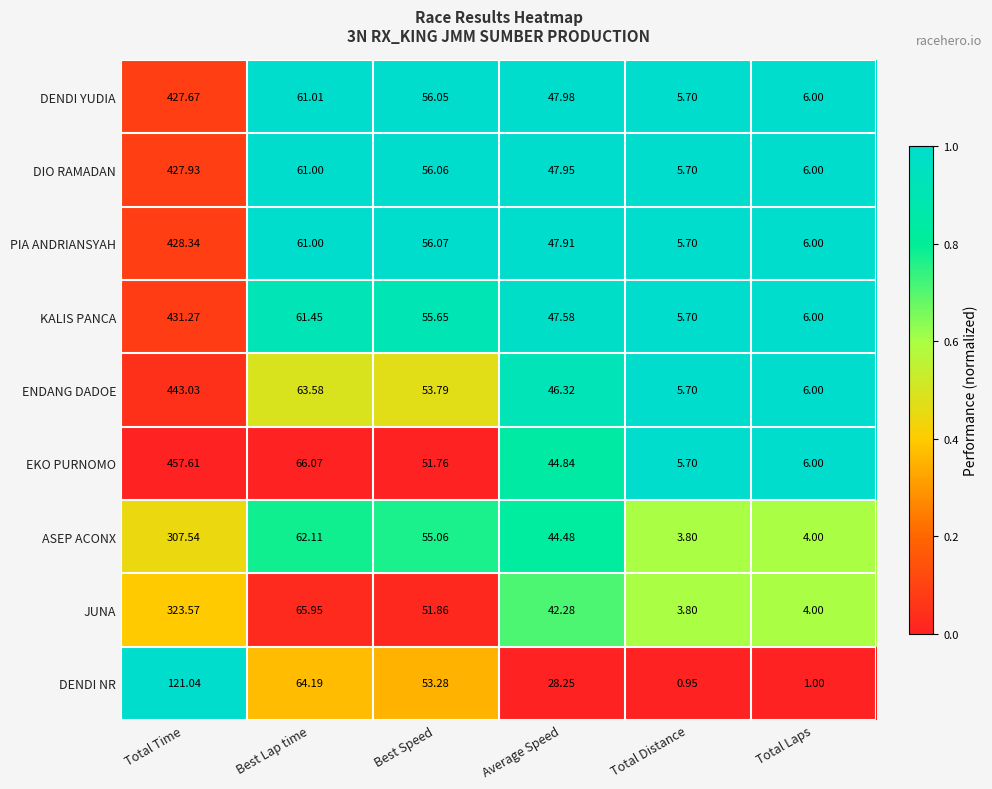

Which series has the largest range (max minus min)?

EKO PURNOMO